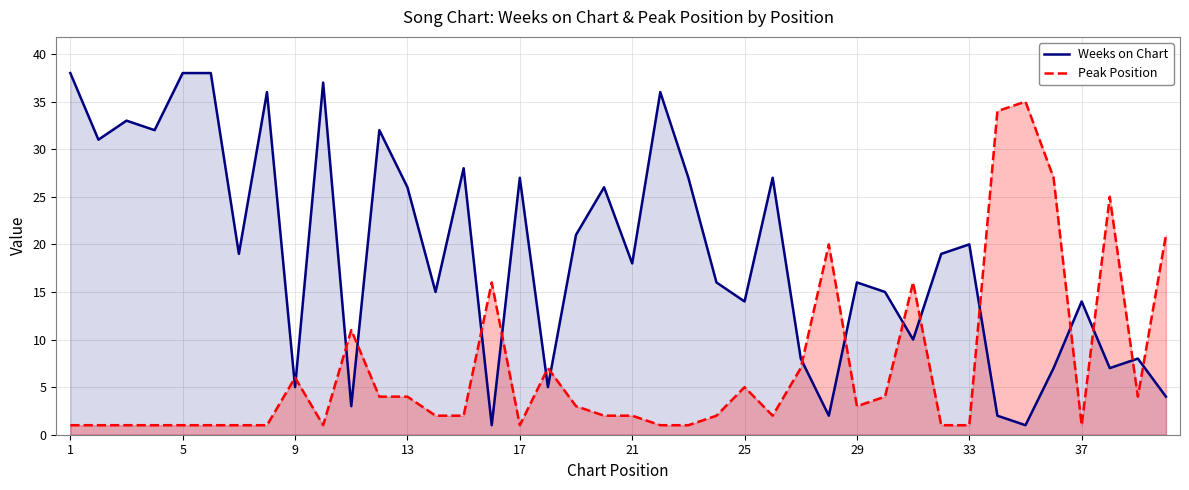

After their last crossing, which series has the higher values: Weeks on Chart or Peak Position?

Peak Position